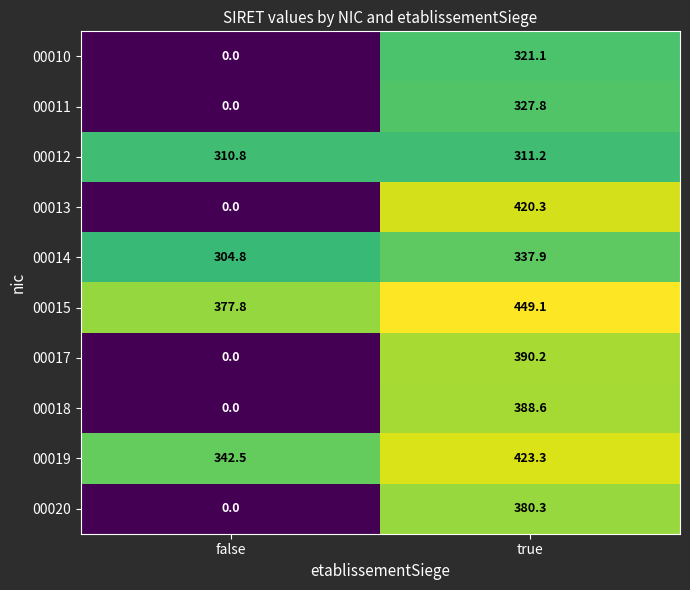

At which category does the chart reach its minimum across all series?

false